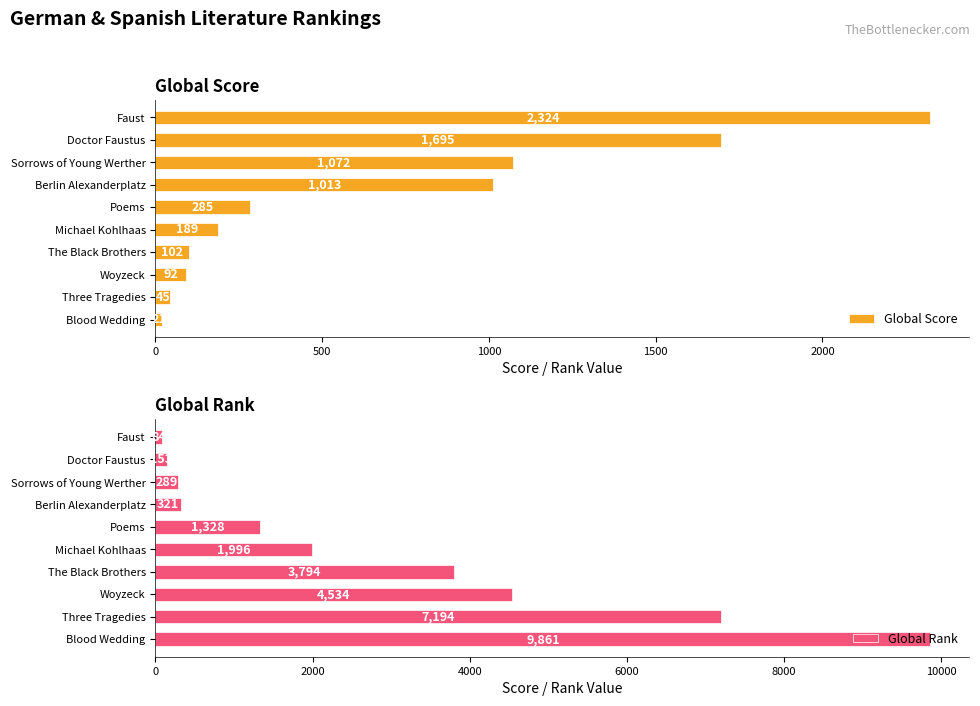

True or false: Global Rank has a value of 2947 at Michael Kohlhaas.

False